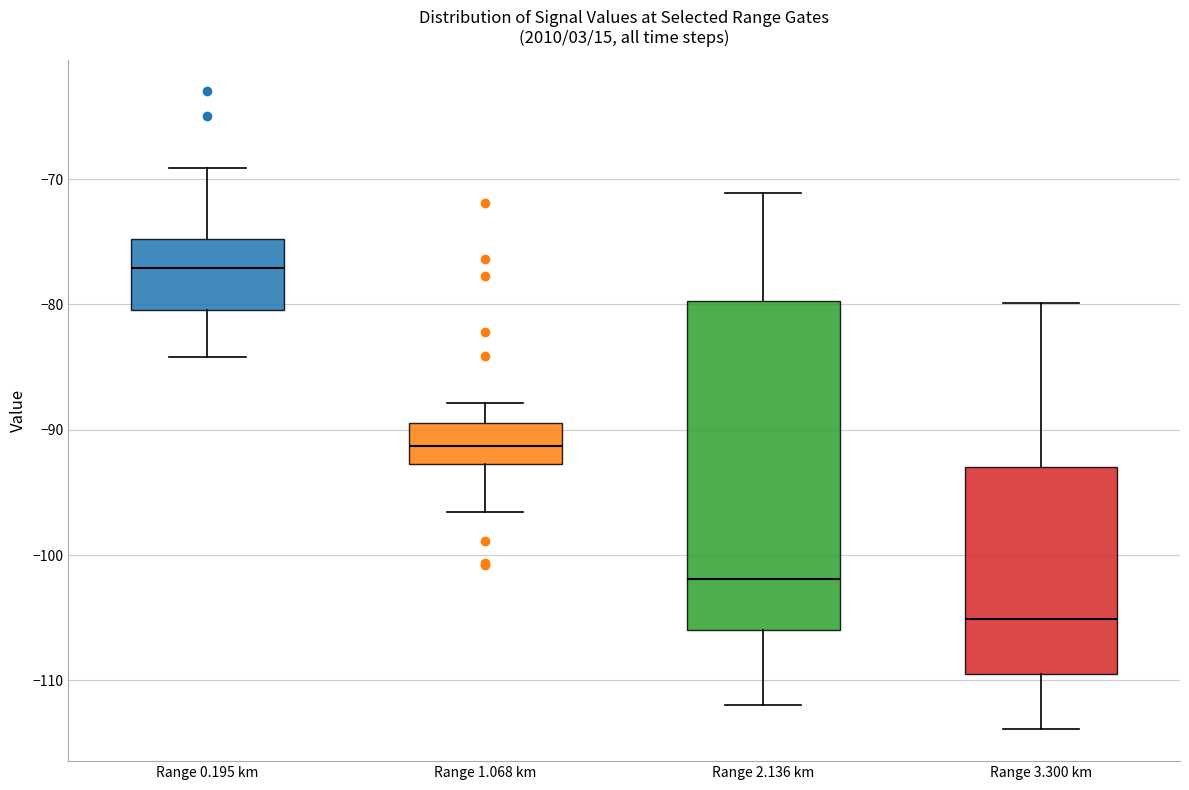

Which box is the tallest, from its lower edge to its upper edge?

Range 2.136 km